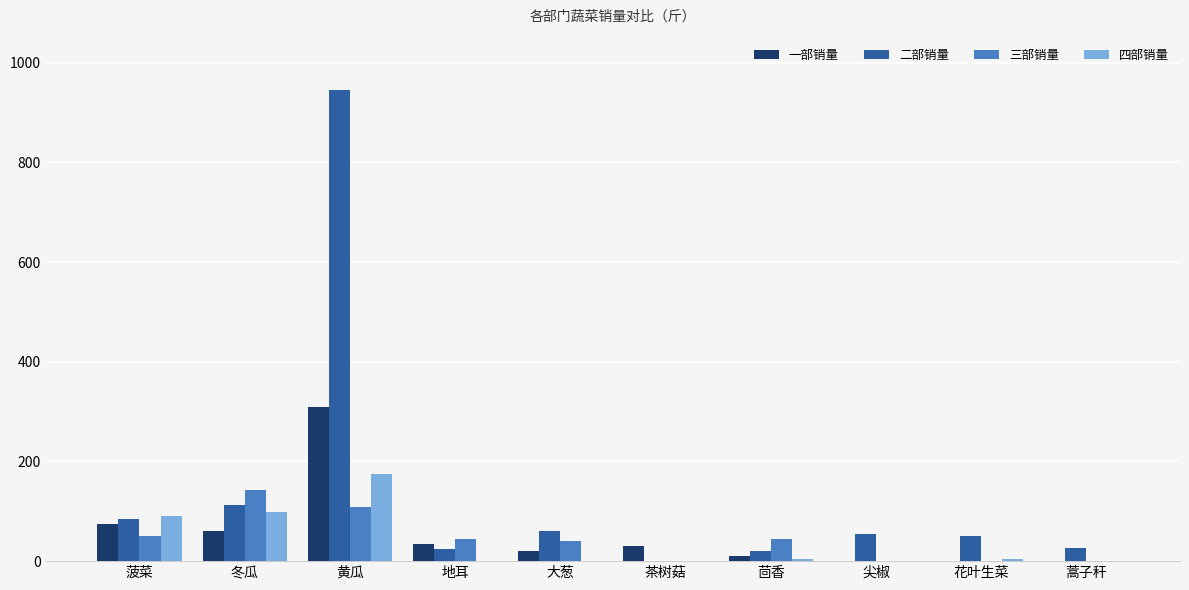

Which label corresponds to the largest value in the chart?

黄瓜